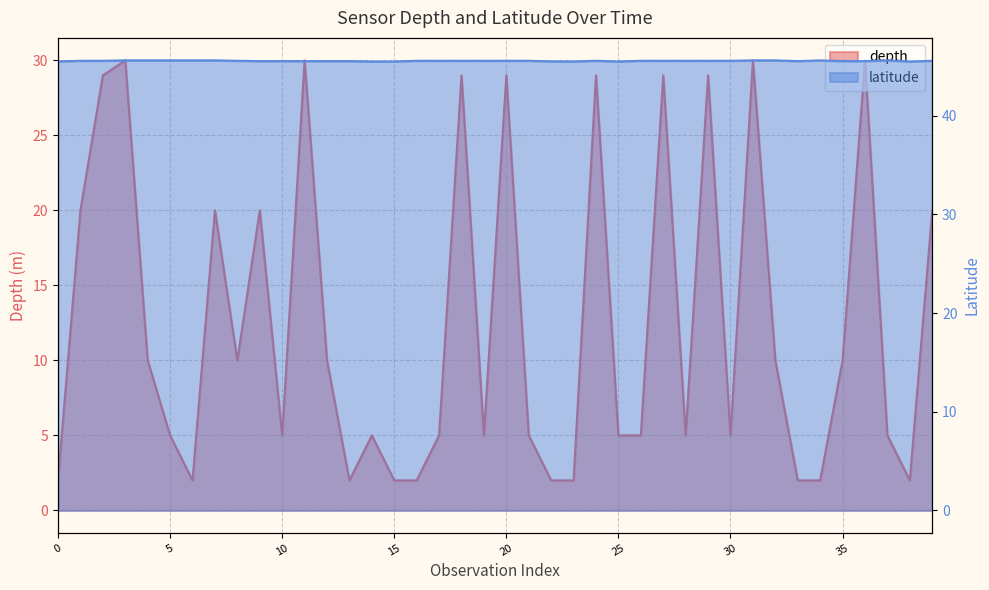

Is it true that latitude equals 45.6 at 2019-03-12T00:00:00?

True